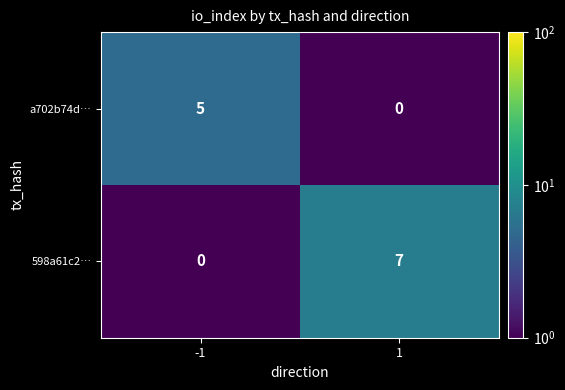

Which category has the highest value across all series?

1